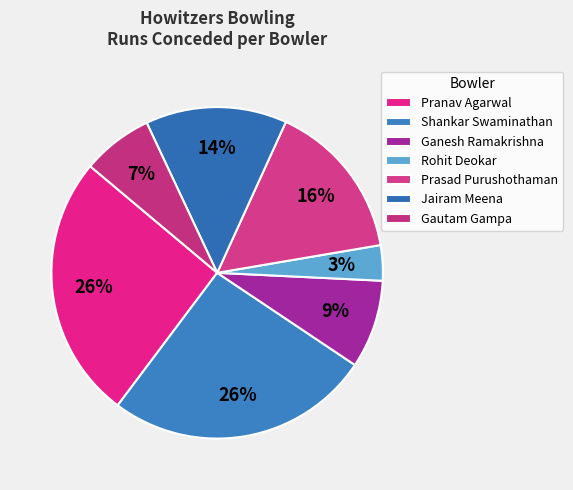

To the nearest percent, what percentage of the pie is Jairam Meena?

14%